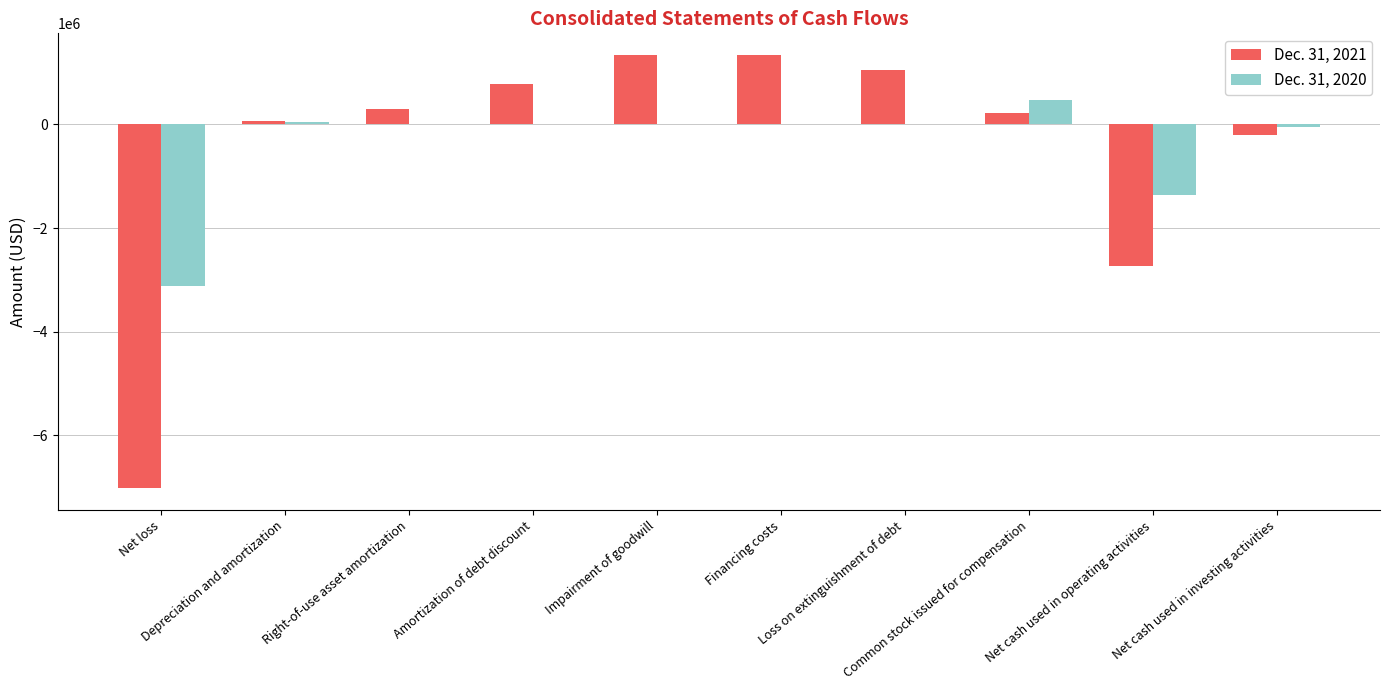

What is the sum of all Dec. 31, 2020 values?

-4030877